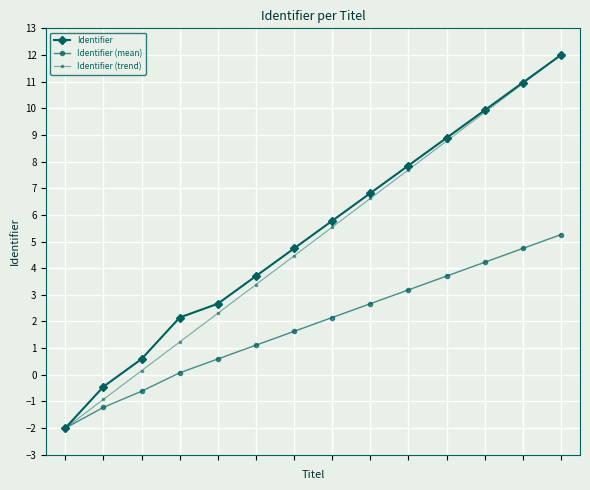

What is the value of the Identifier point at the 12th from the left?

9.9